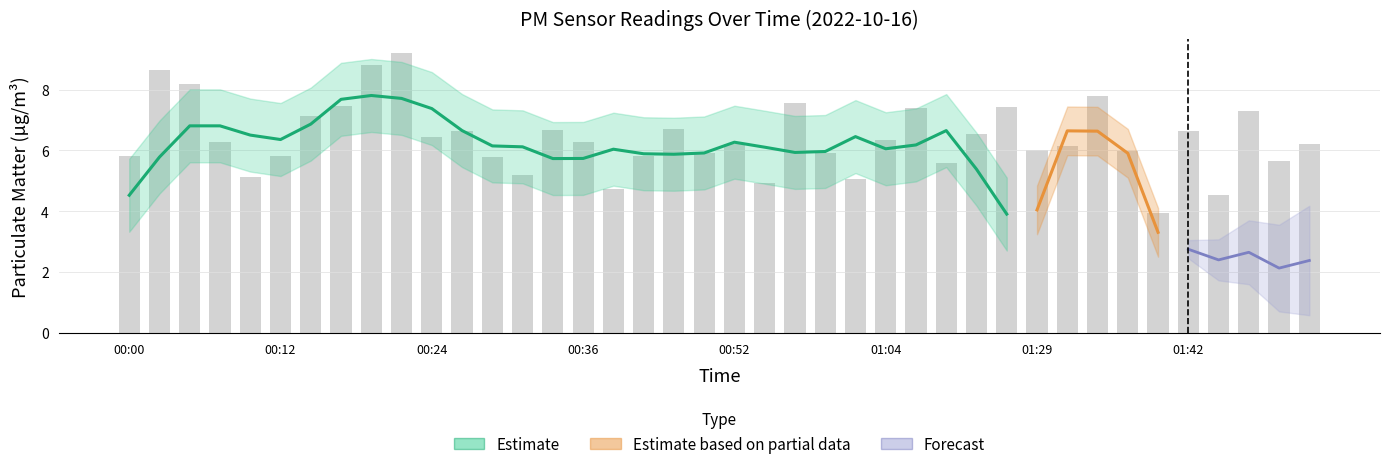

Which label corresponds to the largest value in the chart?

00:22